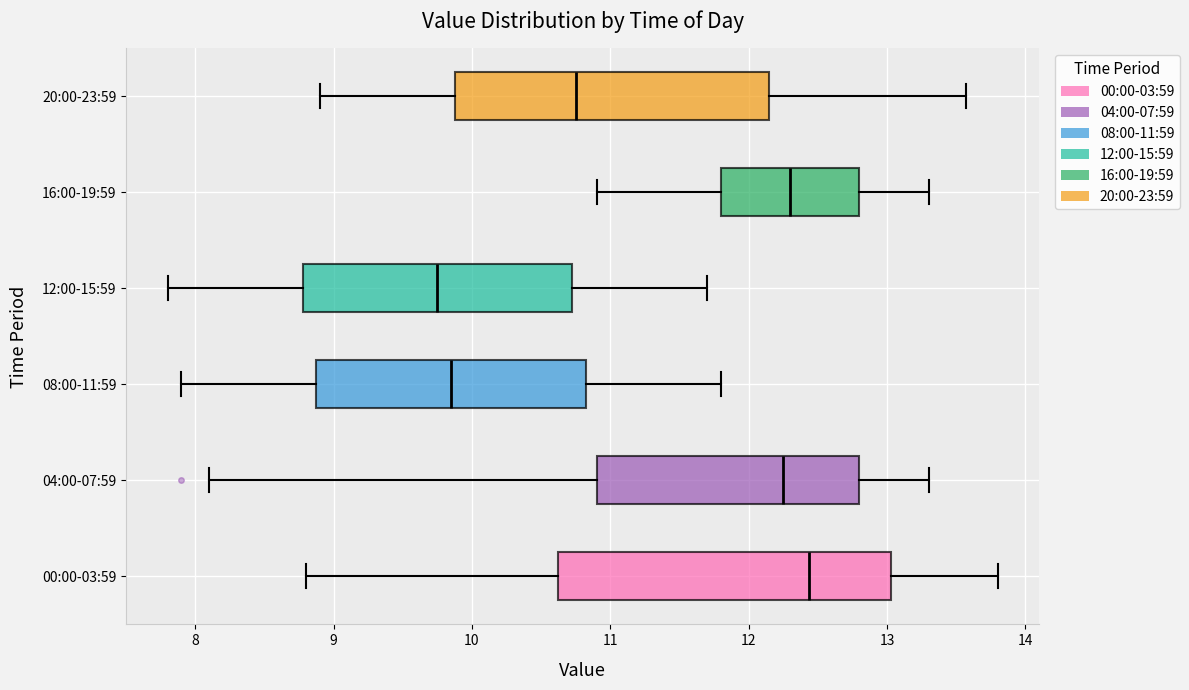

Where is the right edge of the box for 08:00-11:59 on the x-axis? The values are not printed on the chart, so give them approximately, as read against the axis.

10.8